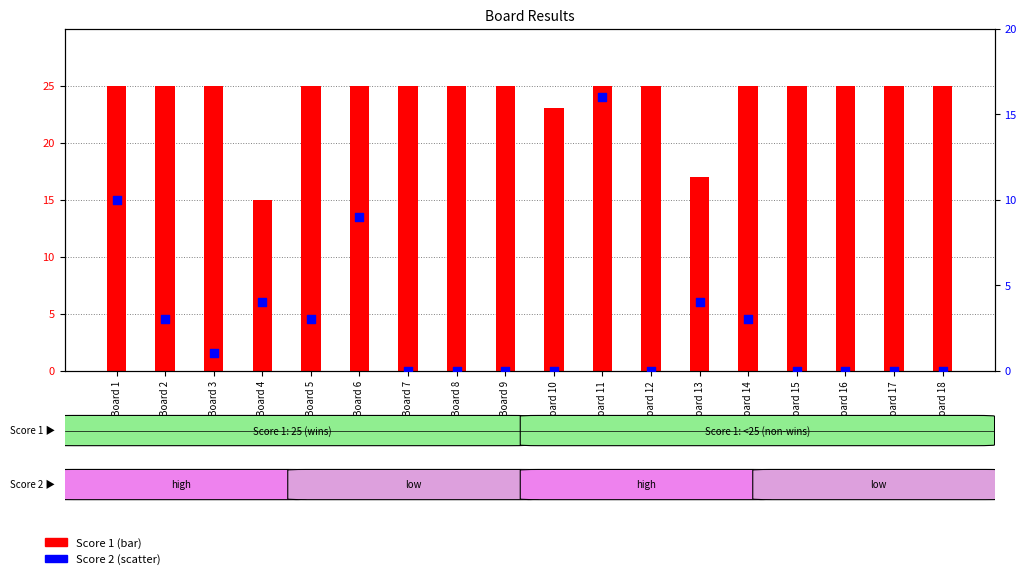

Which series has the widest spread of Y values?

Score 2